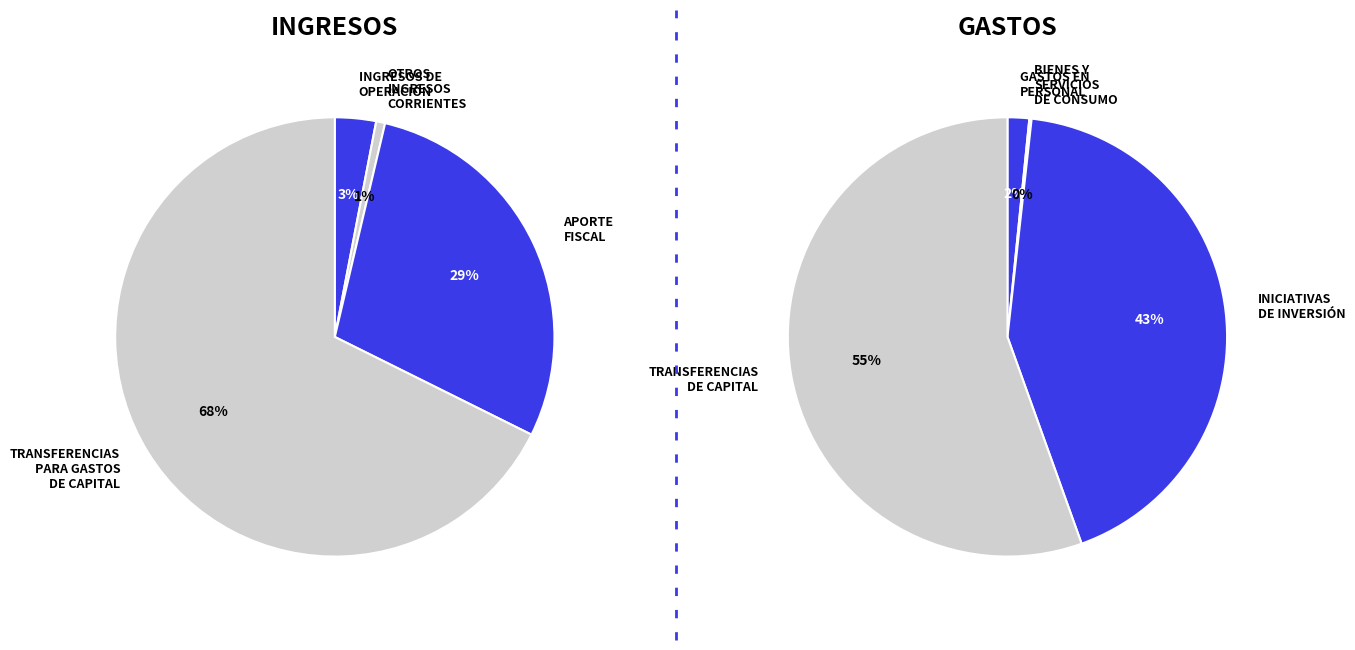

Do BIENES Y SERVICIOS DE CONSUMO and TRANSFERENCIAS PARA GASTOS DE CAPITAL together represent more than half of the pie?

No